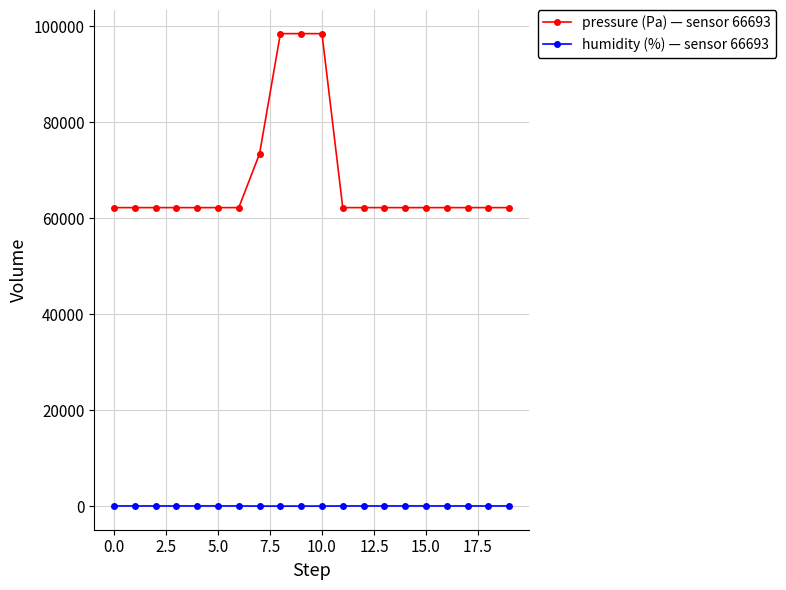

True or false: pressure (Pa) — sensor 66693 has more than 0 interior local peaks.

True